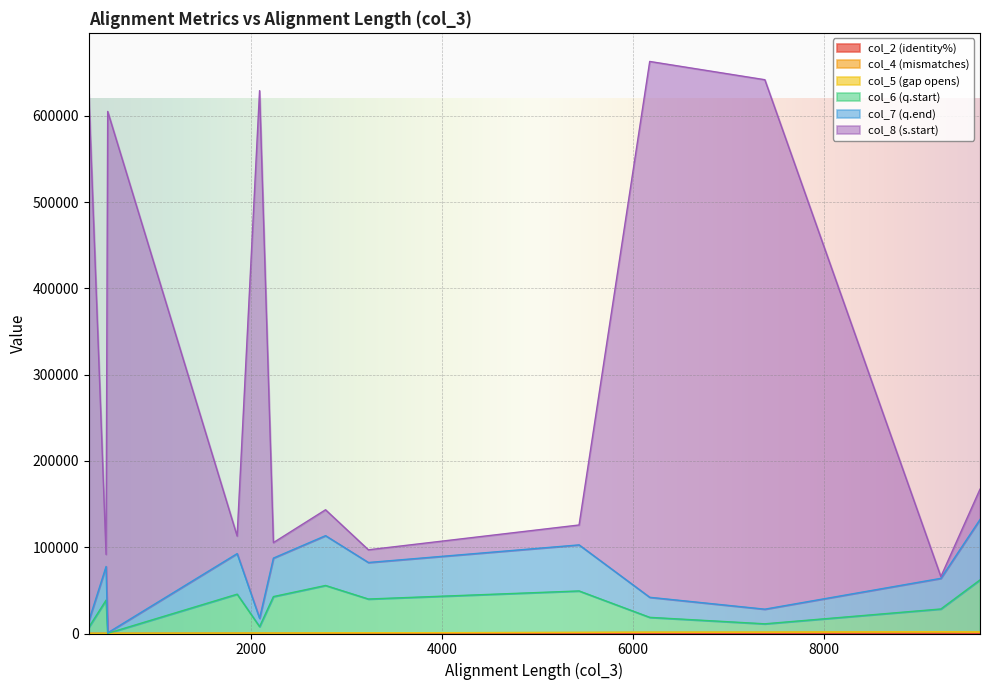

What is the value of the col_2 (identity%) point at the 5th from the left?

76.6